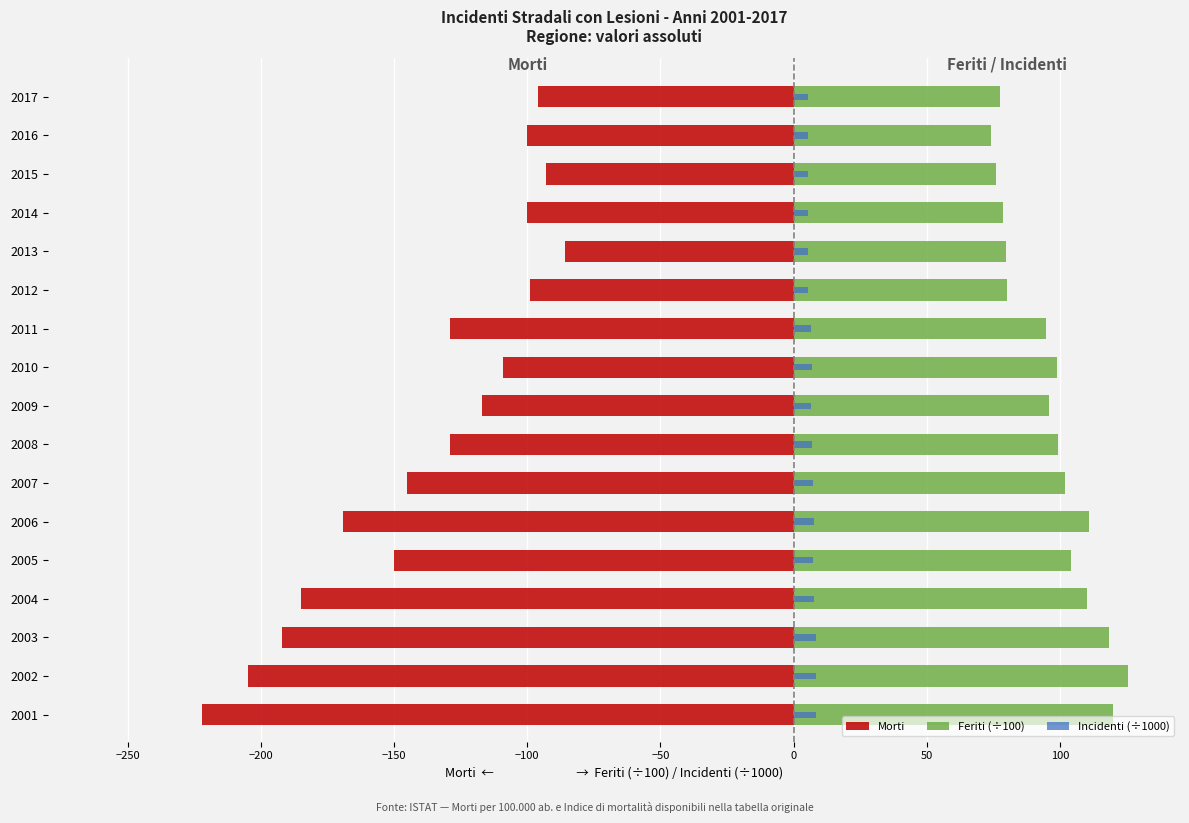

What is the average value of the Incidenti (÷1000) series?

6.7